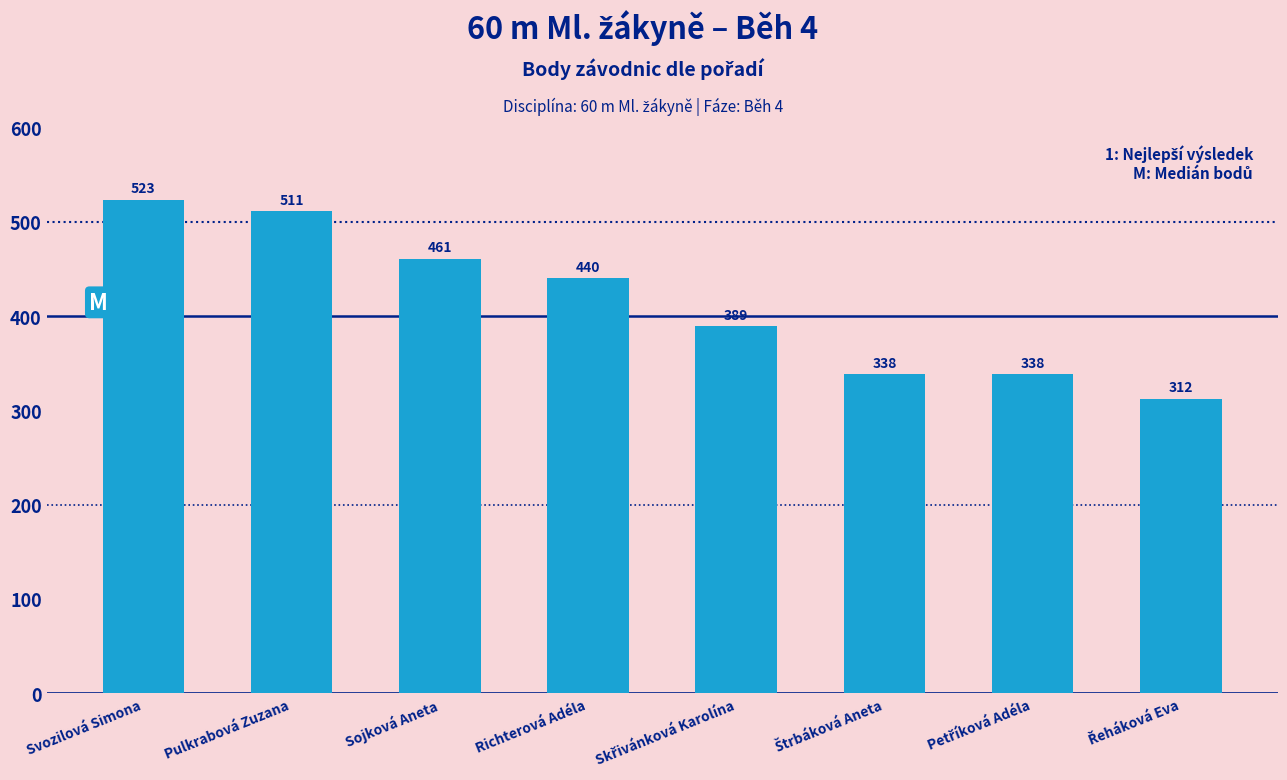

Are the bars horizontal?

No